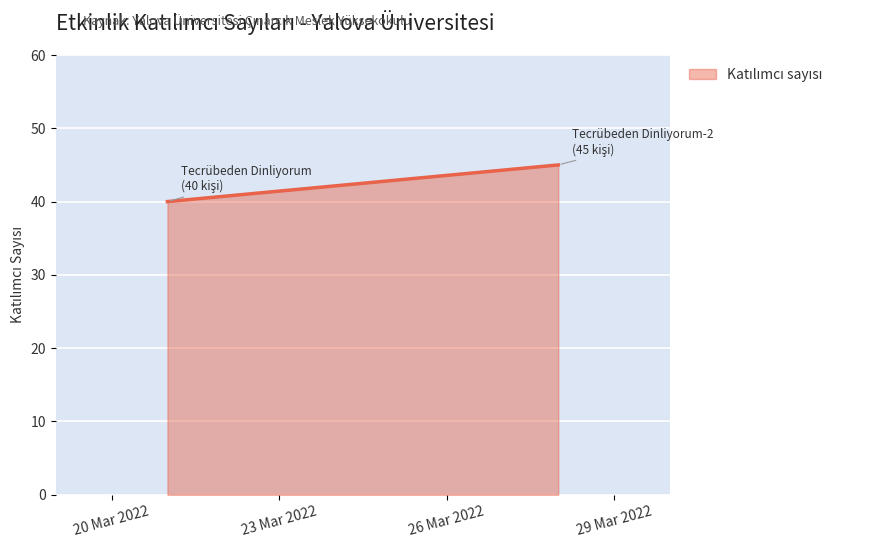

Rank the categories by value from lowest to highest.

2022-03-21, 2022-03-28